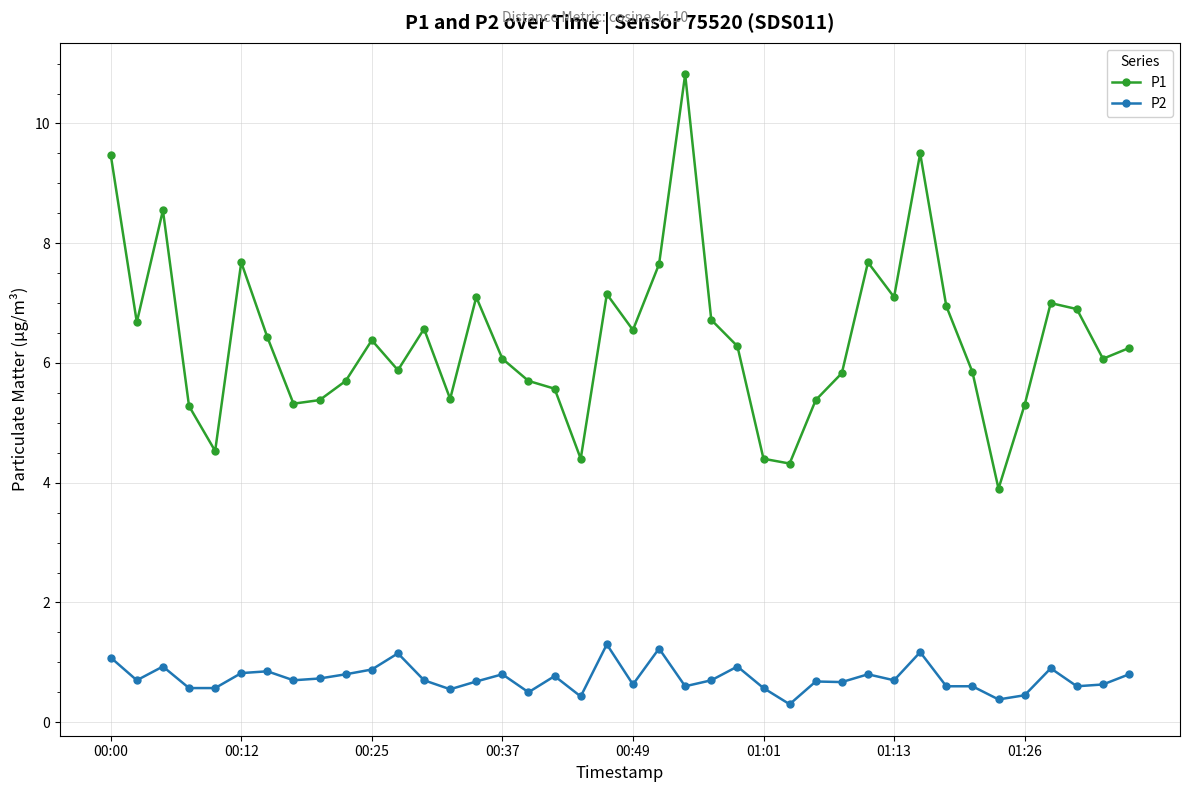

What is the maximum value shown in the chart?

10.8